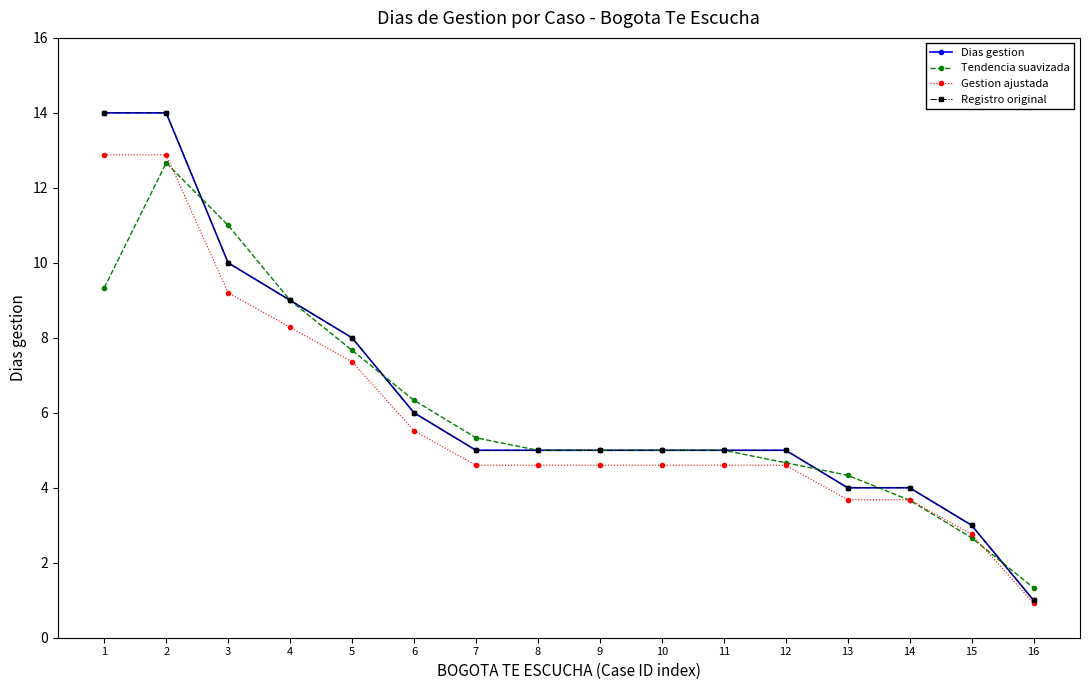

What is the value of the Dias gestion point at the 4th from the left?

9.0